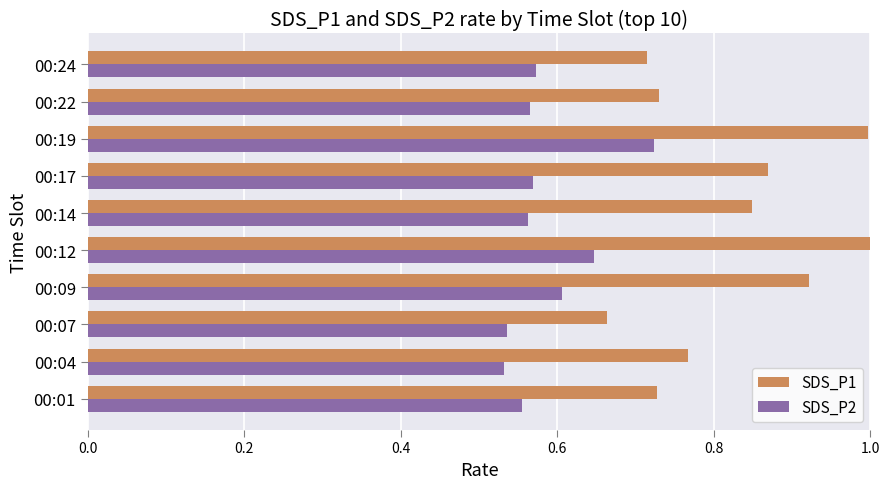

Is the value of SDS_P1 at 00:22 greater than the value of SDS_P2 at 00:09?

Yes